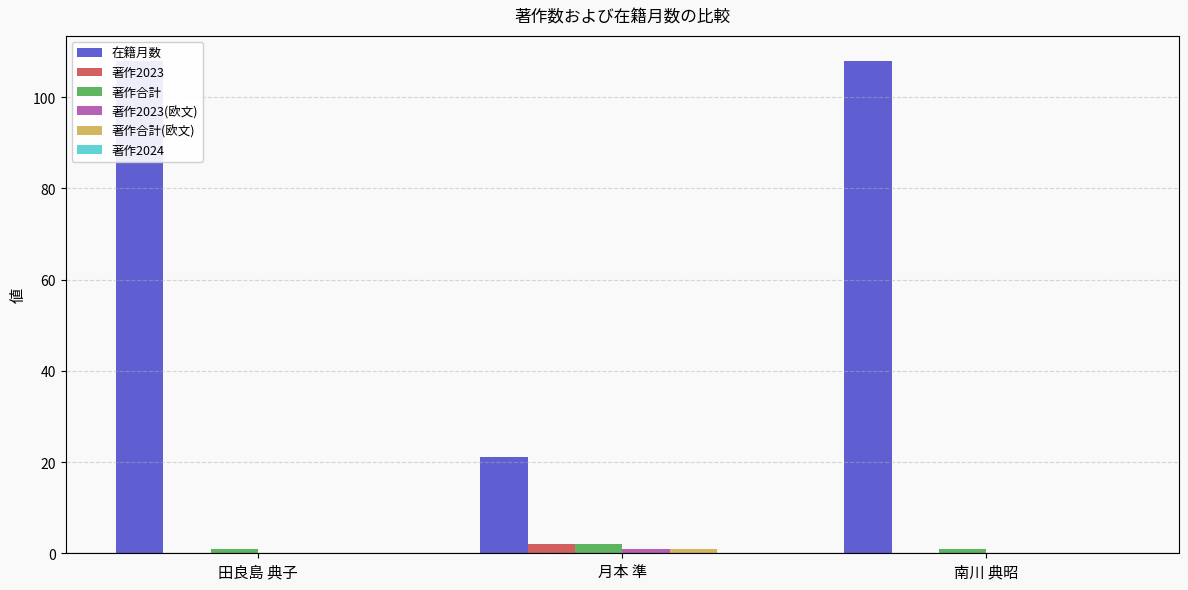

At which category is the sum across all series the highest?

田良島 典子